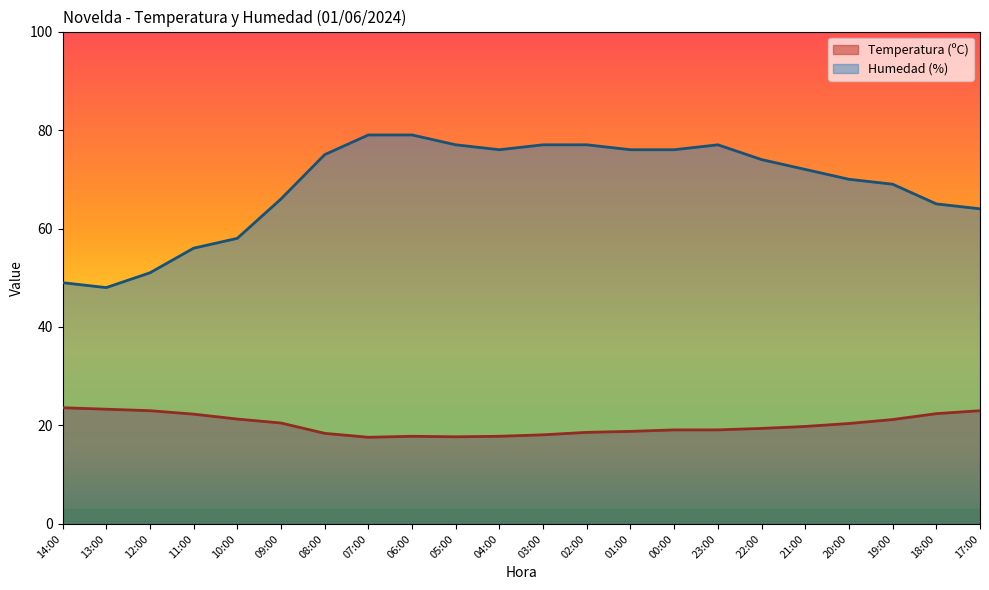

True or false: Humedad (%) and Temperatura (ºC) intersect in this chart.

False